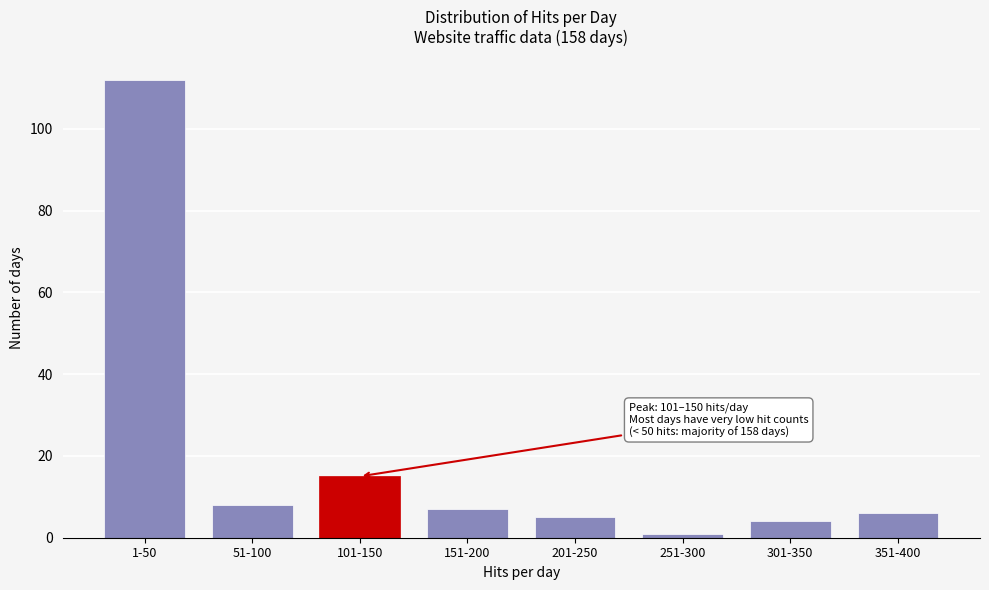

Reading left to right, transcribe all the data shown in this chart.

112	8	15	7	5	1	4	6